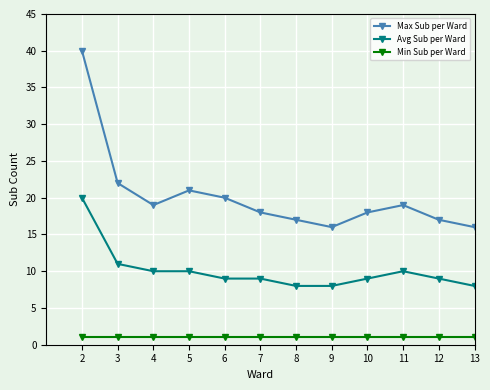

The Max Sub per Ward series shows 16 at 9. True or false?

True